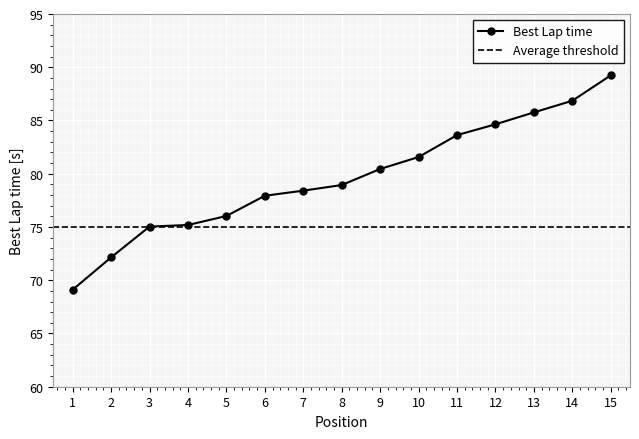

How many distinct data groups are displayed?

1